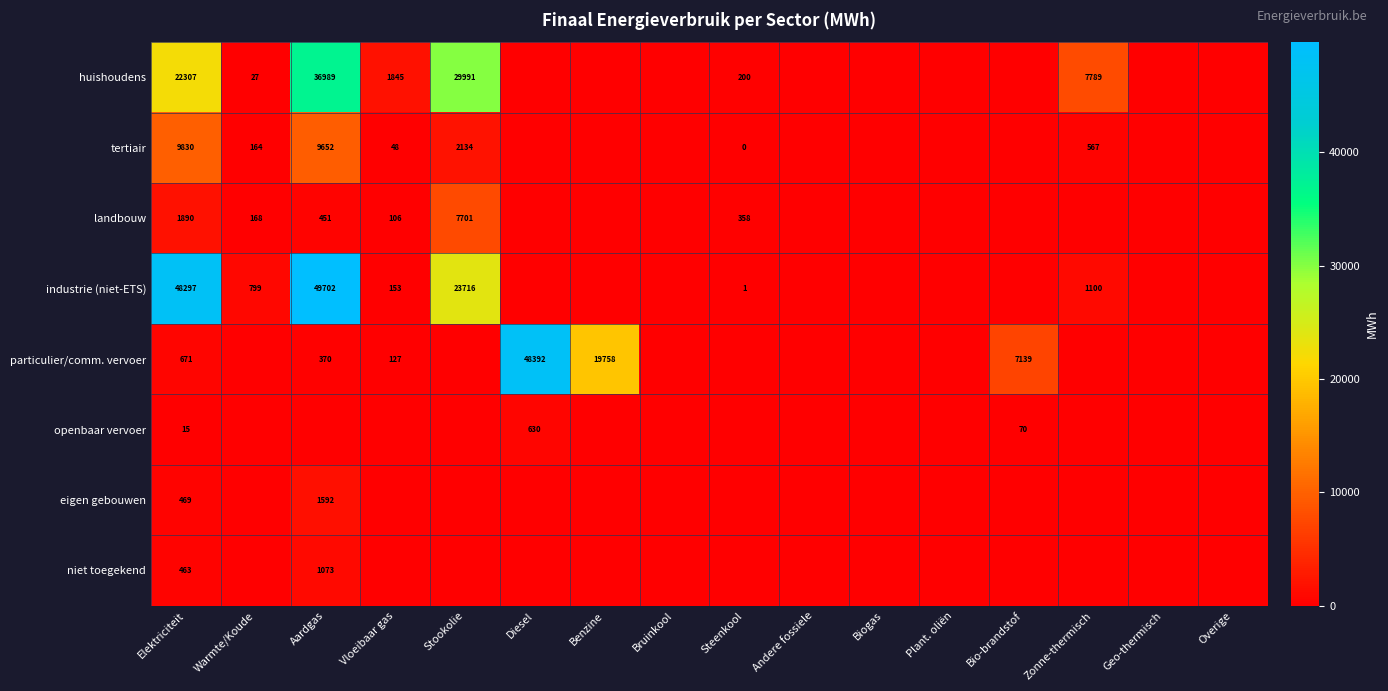

List the series in order of their peak value, highest first.

industrie (niet-ETS), particulier/comm. vervoer, huishoudens, tertiair, landbouw, eigen gebouwen, niet toegekend, openbaar vervoer